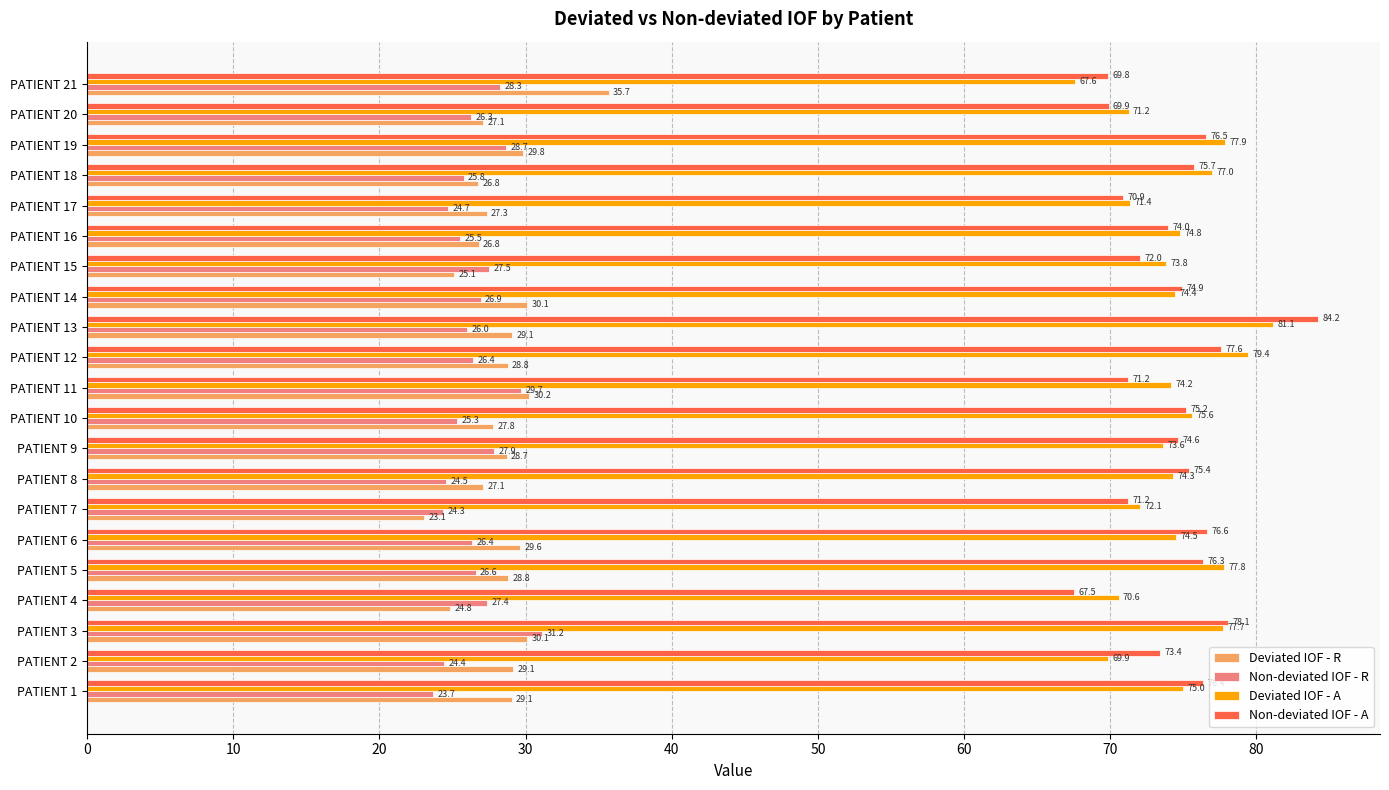

Rank the series at PATIENT 12 from highest to lowest value.

Deviated IOF - A, Non-deviated IOF - A, Deviated IOF - R, Non-deviated IOF - R